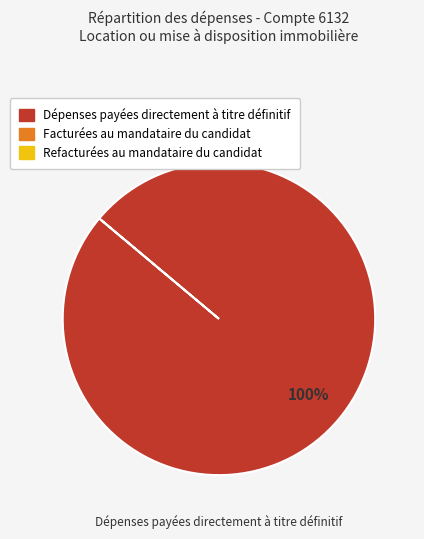

Is there a majority slice in this chart?

Yes